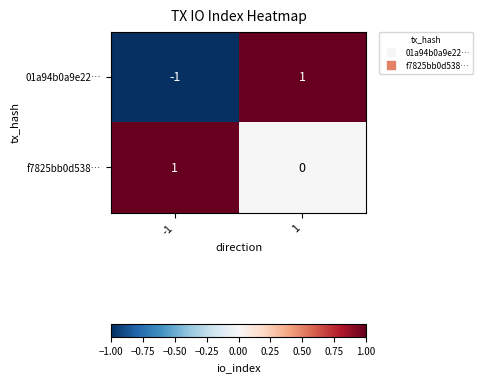

At 1, list the series in order from largest to smallest.

01a94b0a9e22…, f7825bb0d538…